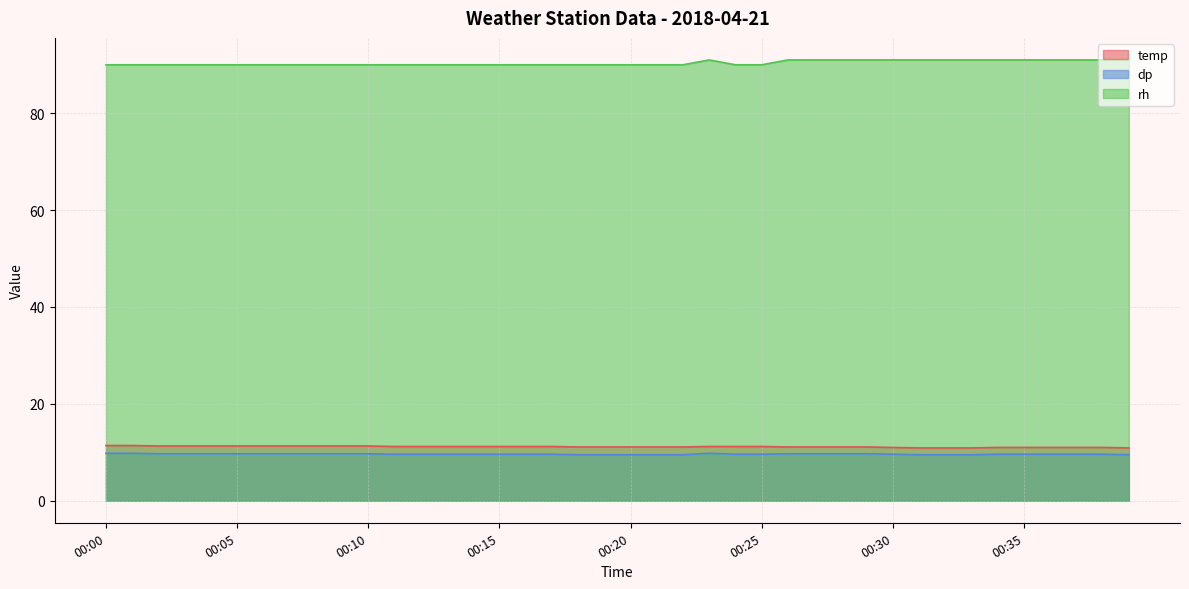

Between 00:05 and 00:39, which series saw the biggest shift?

rh